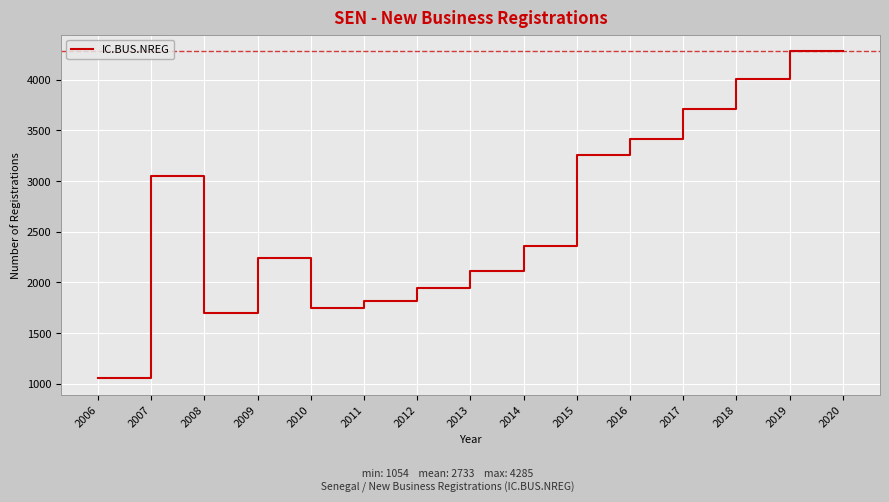

At which category does the data reach its first local peak?

2007